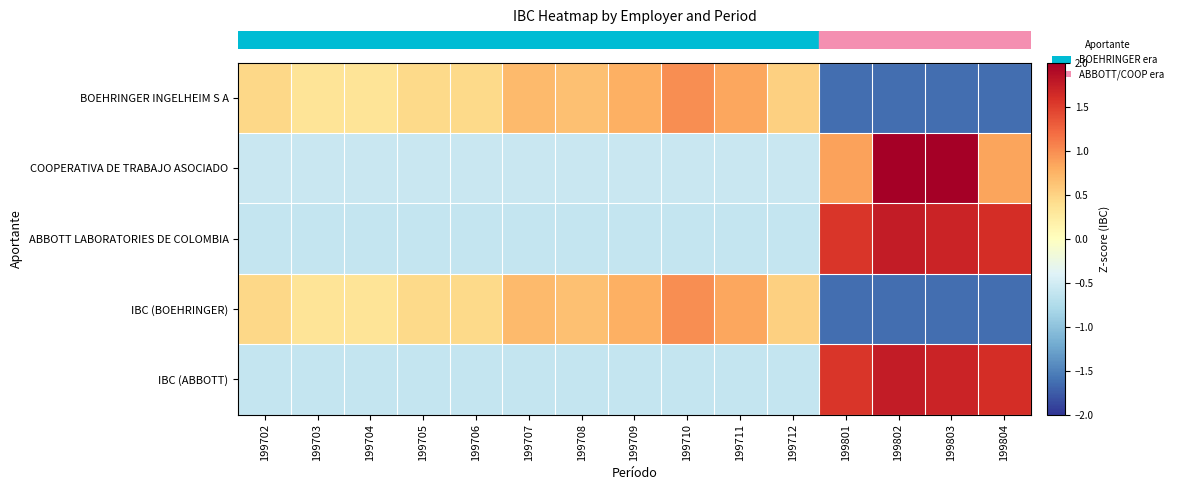

What is the total value across all series at 199706?

-0.9